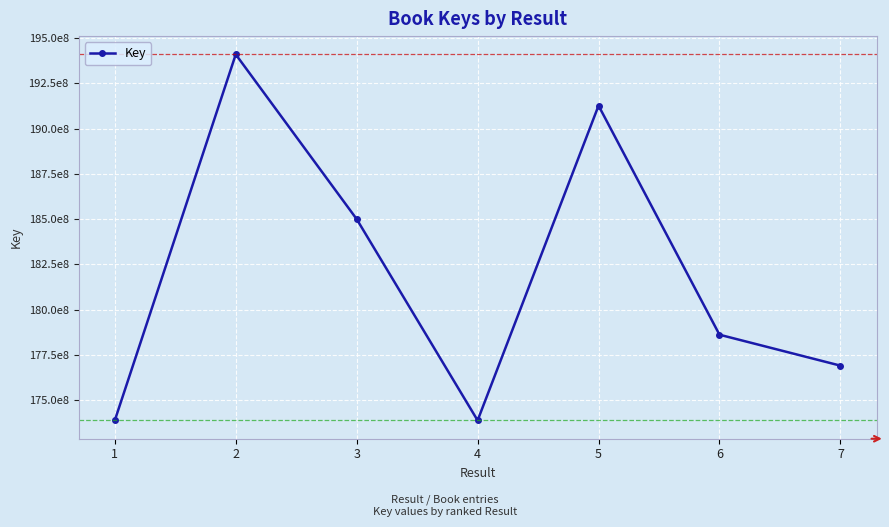

Is this an area chart (filled region under the line)?

No